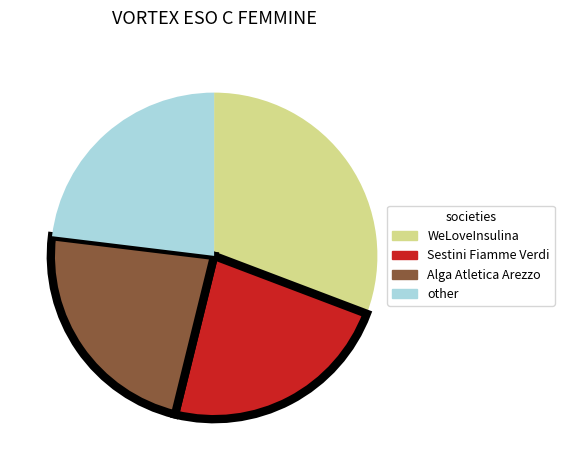

Is there a majority slice in this chart?

No